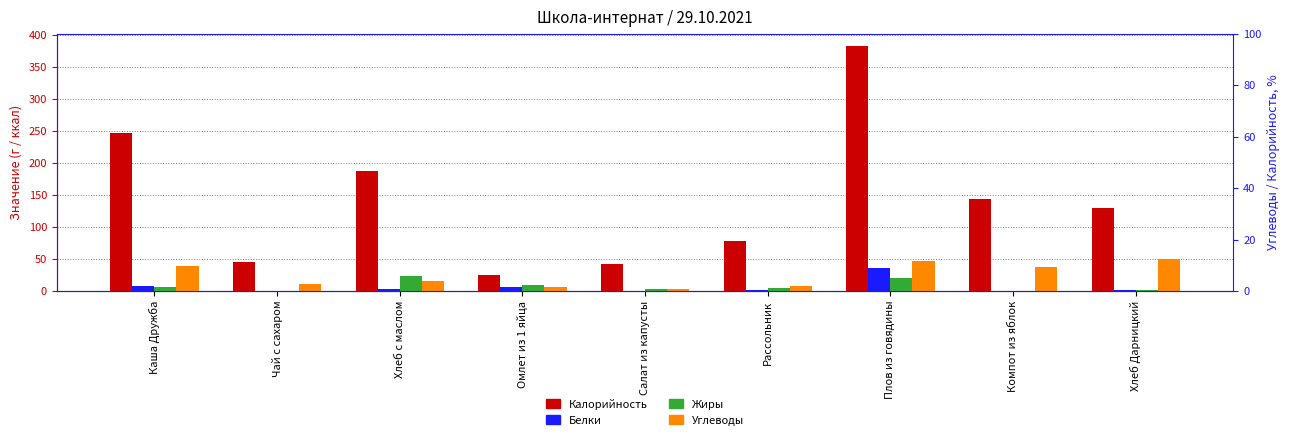

How many values in Жиры are above zero?

7